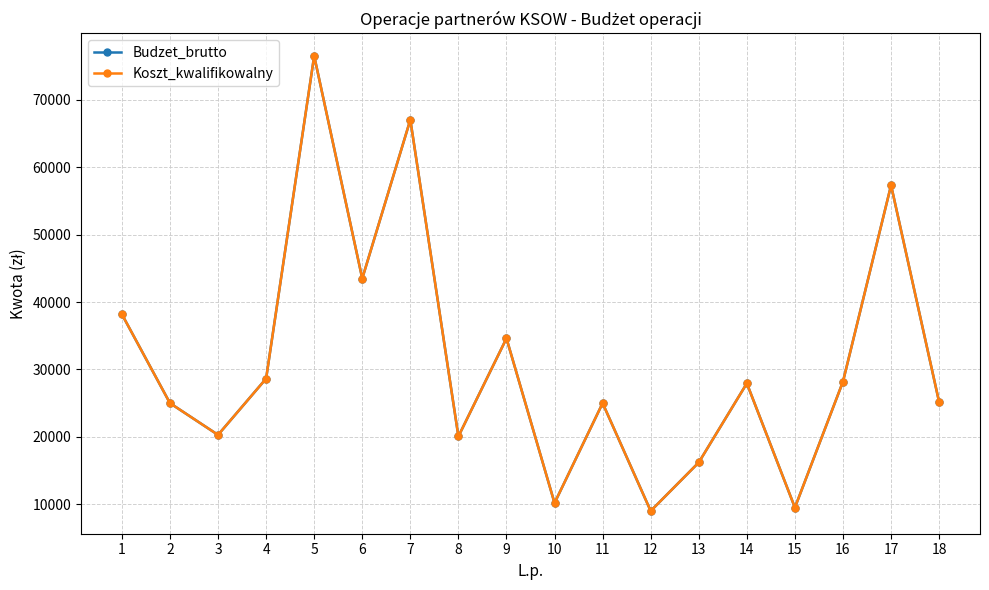

Does the chart have visible grid lines?

Yes